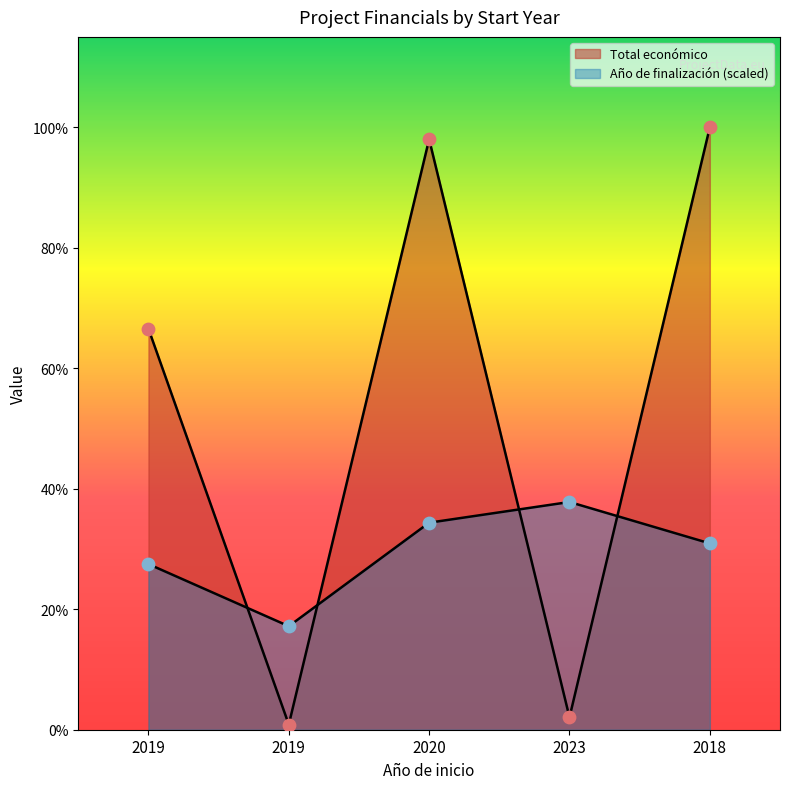

Which series has the largest Y range (max minus min)?

Total económico